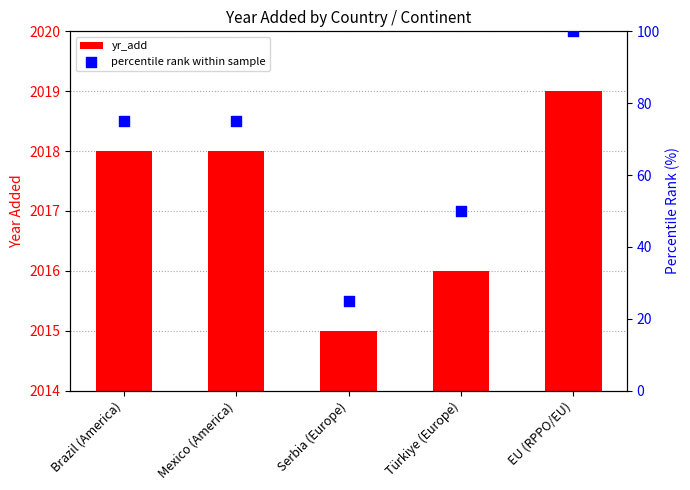

Which series has the largest total across all categories?

yr_add